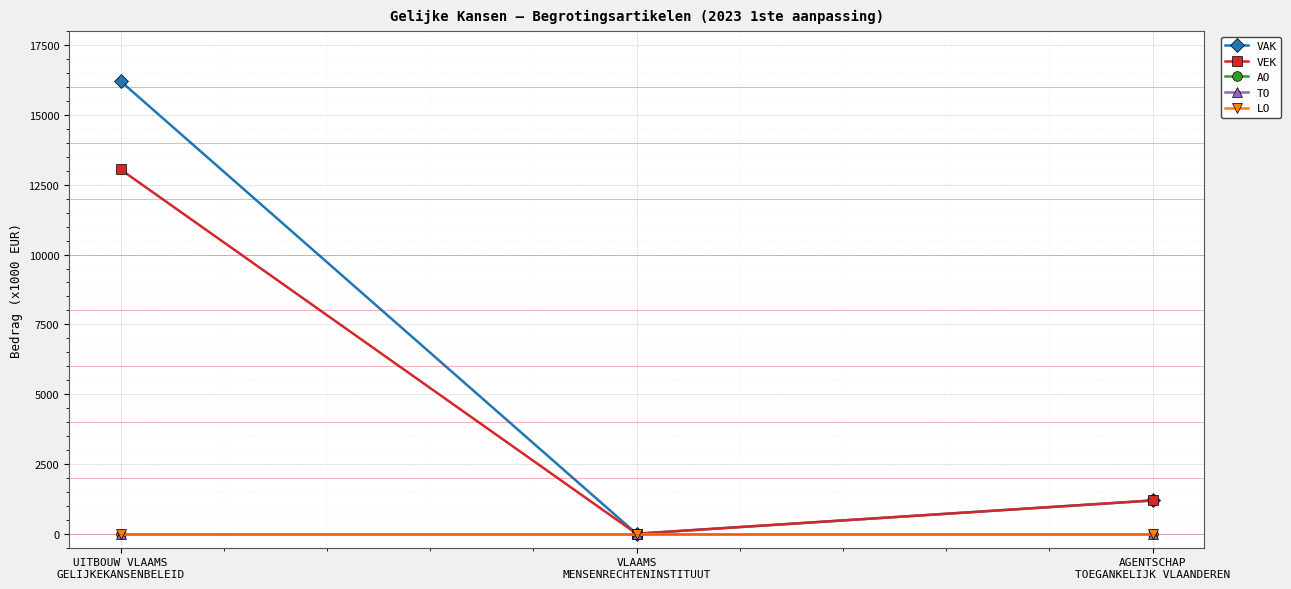

What are all the series names shown in the legend?

VAK, VEK, AO, TO, LO